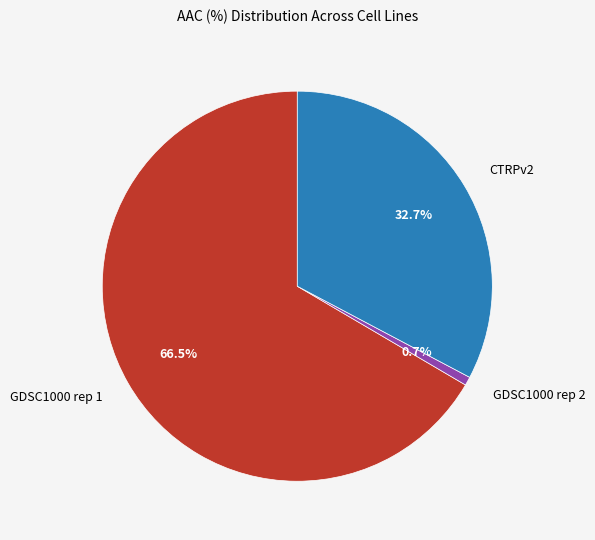

To the nearest percent, what is the combined percentage of GDSC1000 rep 1 and GDSC1000 rep 2?

67%